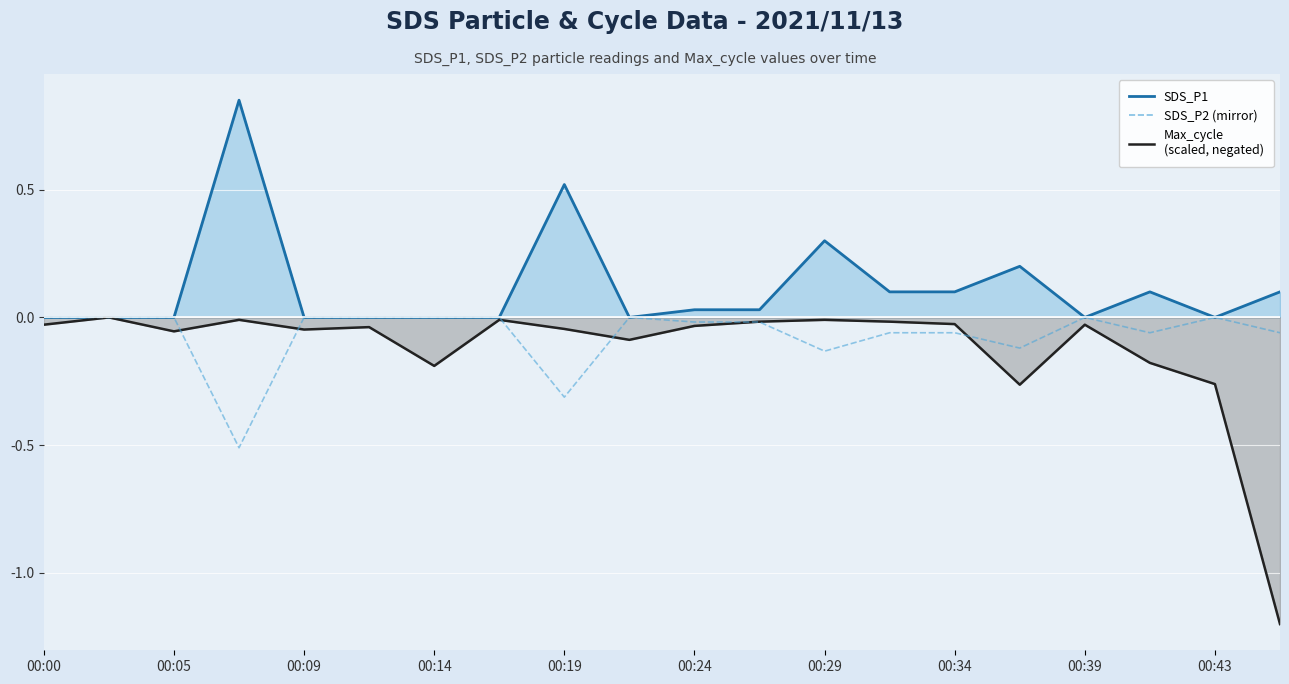

Reading left to right, extract all data points from this chart.

SDS_P1 line: 0.0	0.0	0.0	0.8	0.0	0.0	0.0	0.0	0.5	0.0	0.0	0.0	0.3	0.1	0.1	0.2	0.0	0.1	0.0	0.1
Max_cycle line: -0.0	-0.0	-0.1	-0.0	-0.0	-0.0	-0.2	-0.0	-0.0	-0.1	-0.0	-0.0	-0.0	-0.0	-0.0	-0.3	-0.0	-0.2	-0.3	-1.2
SDS_P2 (mirror): -0.0	-0.0	-0.0	-0.5	-0.0	-0.0	-0.0	-0.0	-0.3	-0.0	-0.0	-0.0	-0.1	-0.1	-0.1	-0.1	-0.0	-0.1	-0.0	-0.1